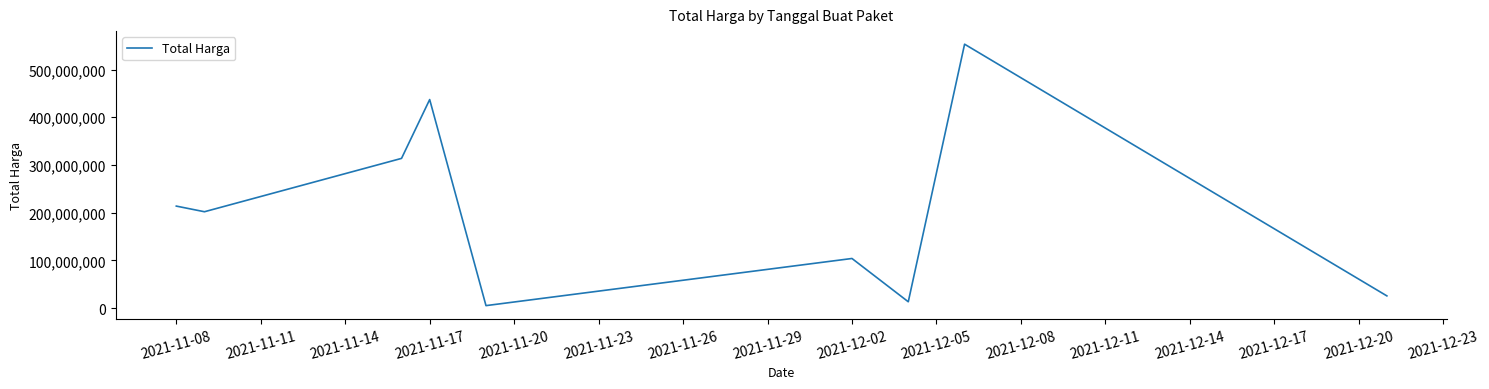

What is the maximum value shown in the chart?

553107700